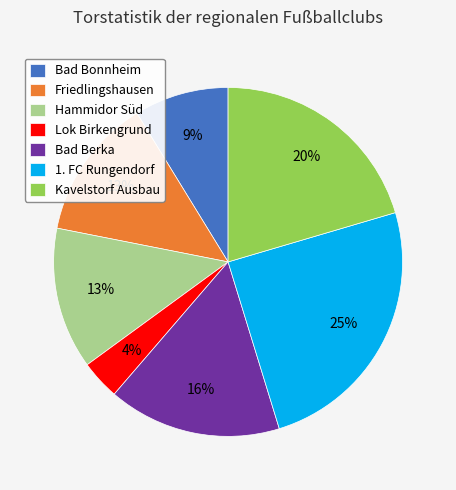

How many segments does this pie chart have?

7